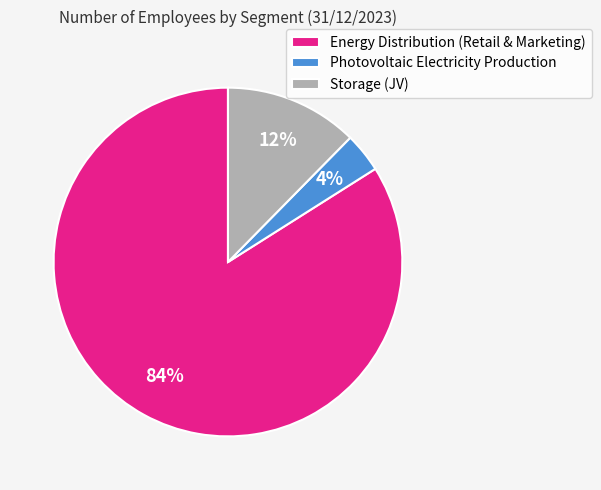

Is the sum of Photovoltaic Electricity Production and Storage (JV) greater than half?

No